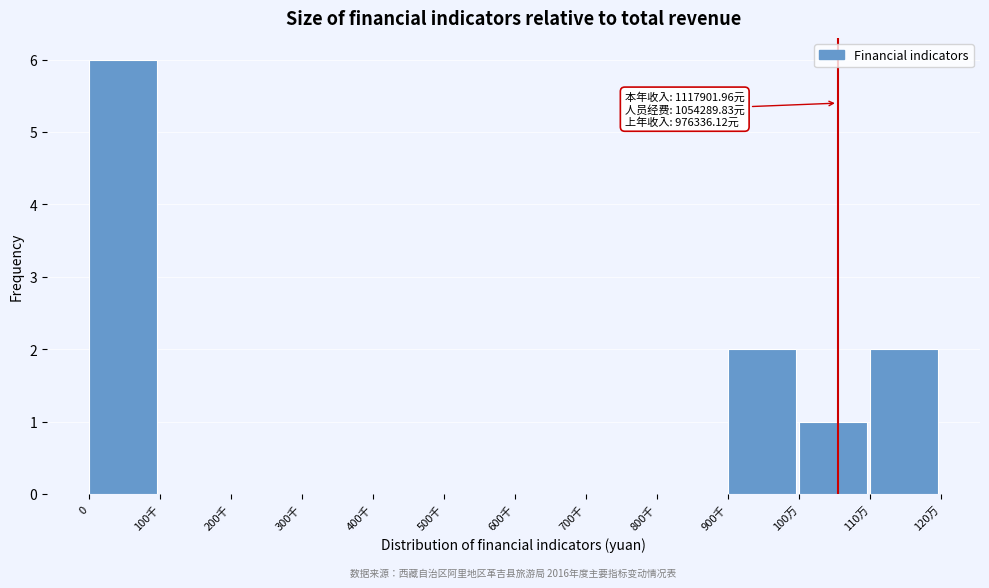

Reading left to right, list all the values displayed in this chart.

0=6	100千=0	200千=0	300千=0	400千=0	500千=0	600千=0	700千=0	800千=0	900千=2	100万=1	110万=2